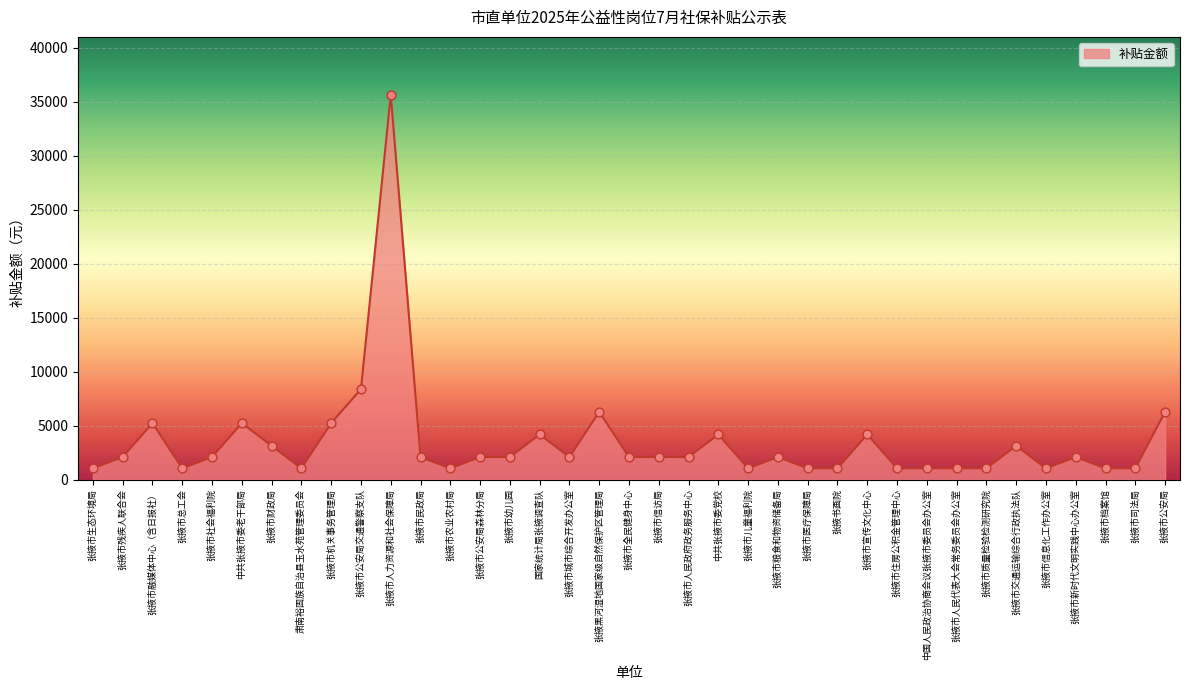

What is the change in value from 张掖市人力资源和社会保障局 to 张掖市交通运输综合行政执法队?

-32513.1